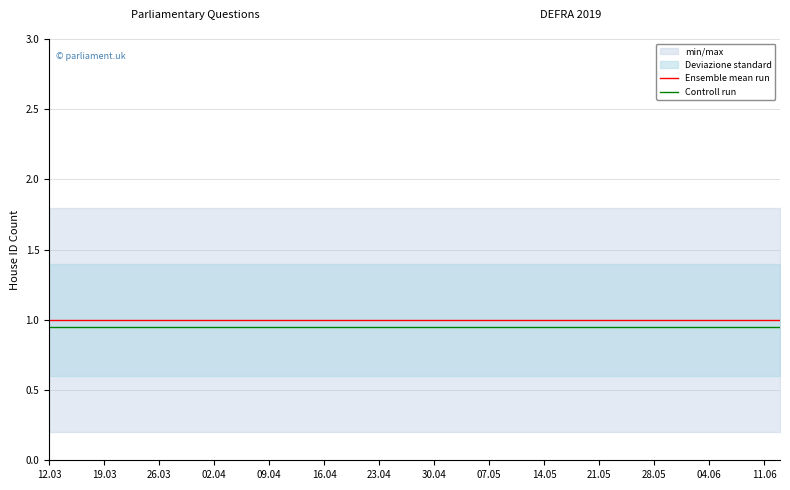

True or false: Ensemble mean run has a value of 1.3 at 12.03.

False